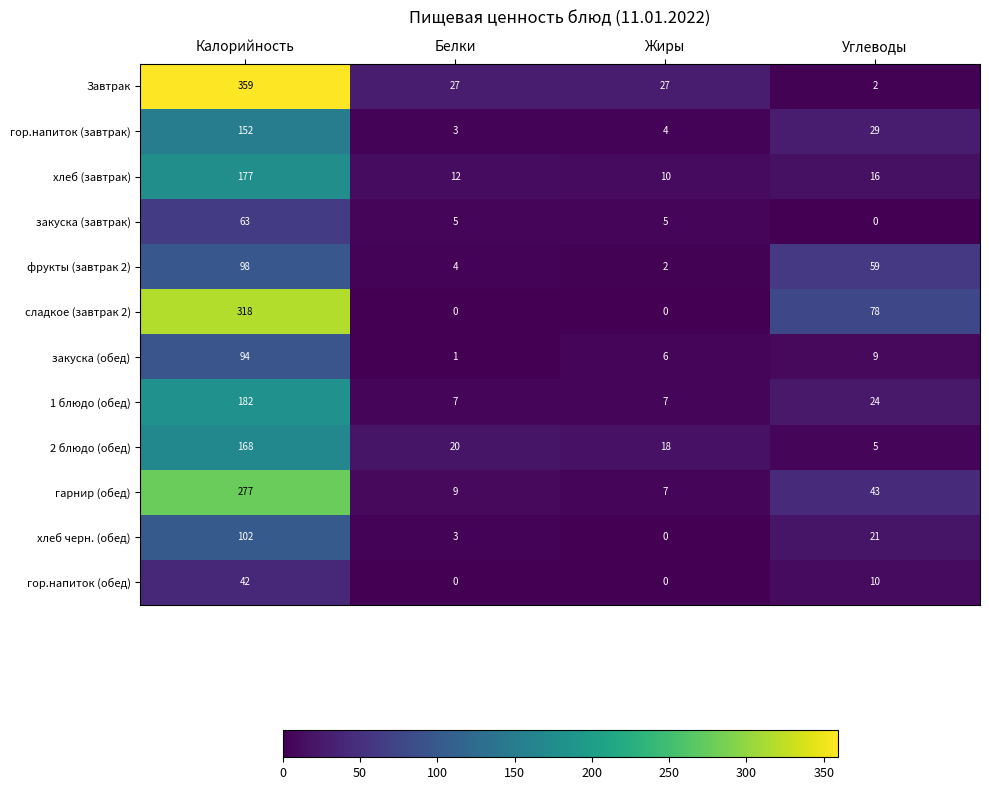

At which category does the chart reach its peak across all series?

Калорийность